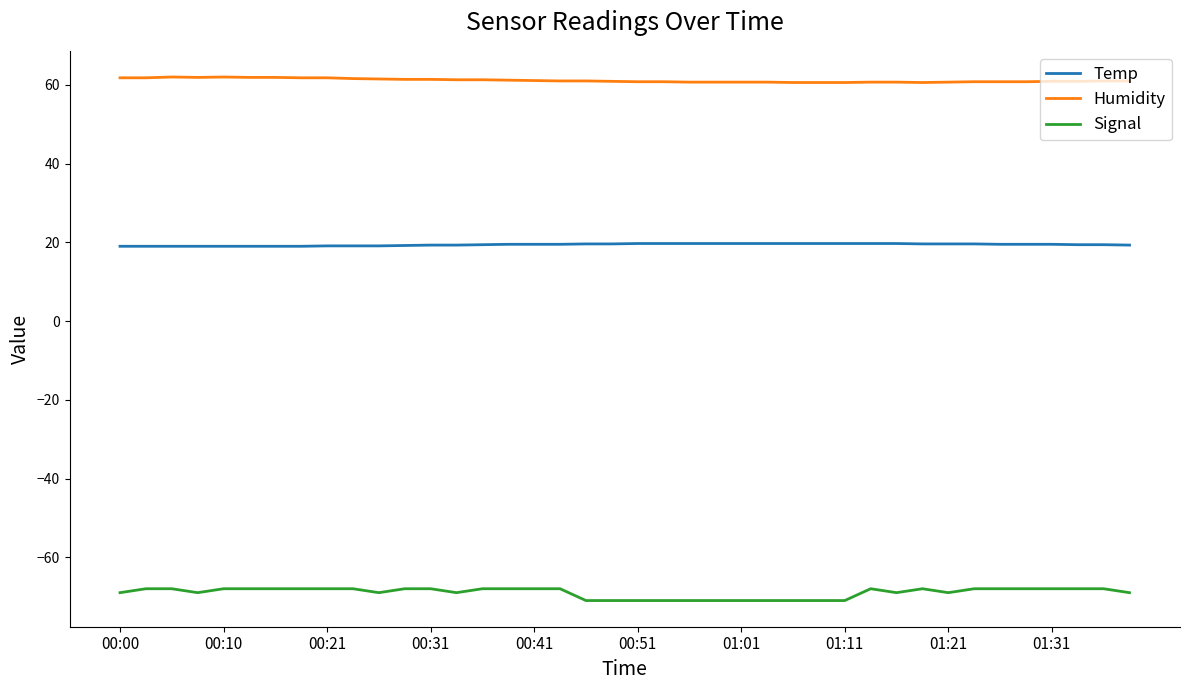

Rank the series by their maximum value, from highest to lowest.

Humidity, Temp, Signal